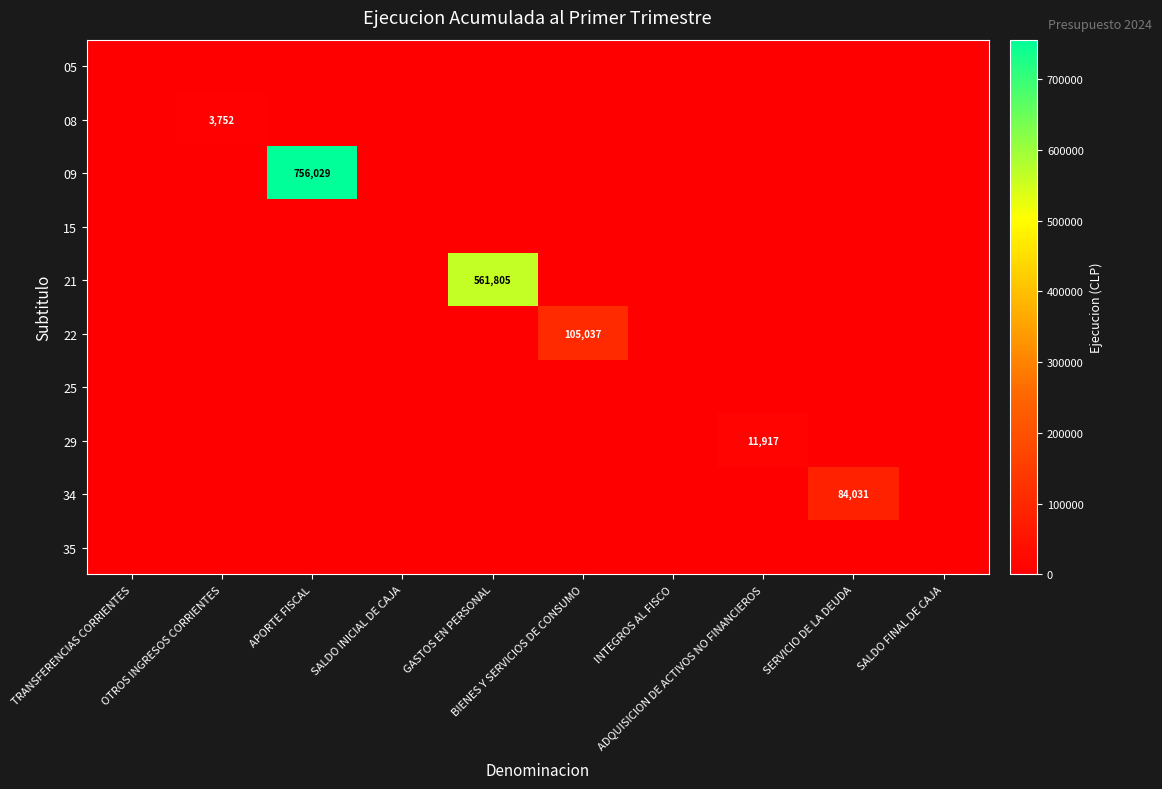

List the series in order of their peak value, highest first.

09, 21, 22, 34, 29, 08, 05, 15, 25, 35